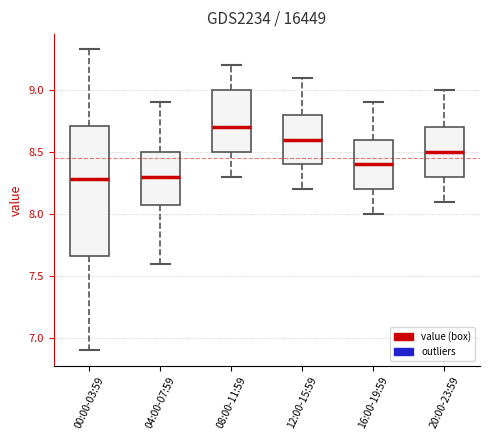

Which box is the tallest, from its lower edge to its upper edge?

00:00-03:59